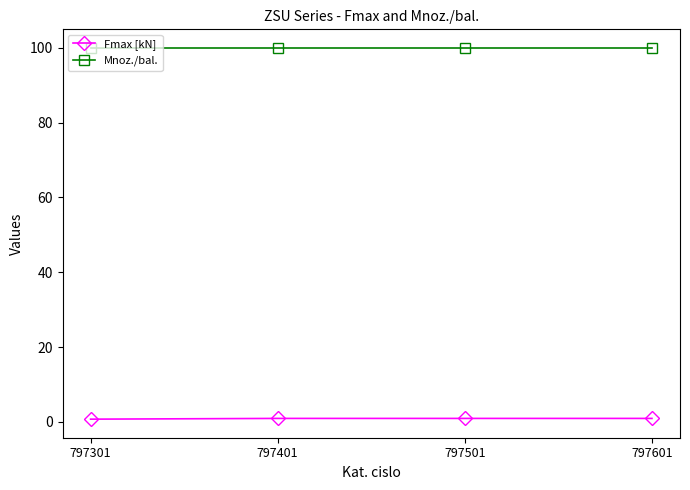

Rank the series by their maximum value, from highest to lowest.

Mnoz./bal., Fmax [kN]